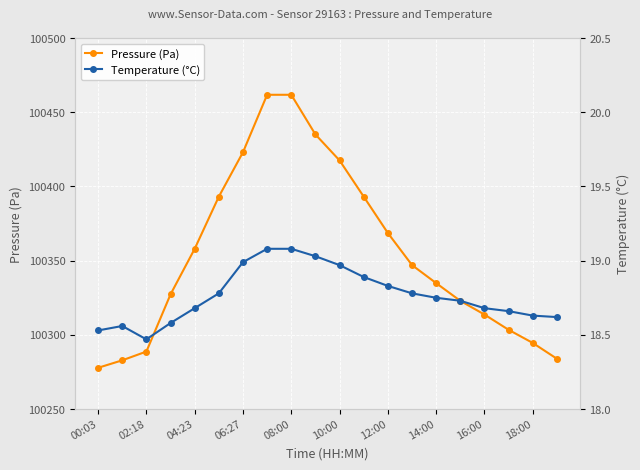

What is the highest value of the Pressure (Pa) series?

100461.8